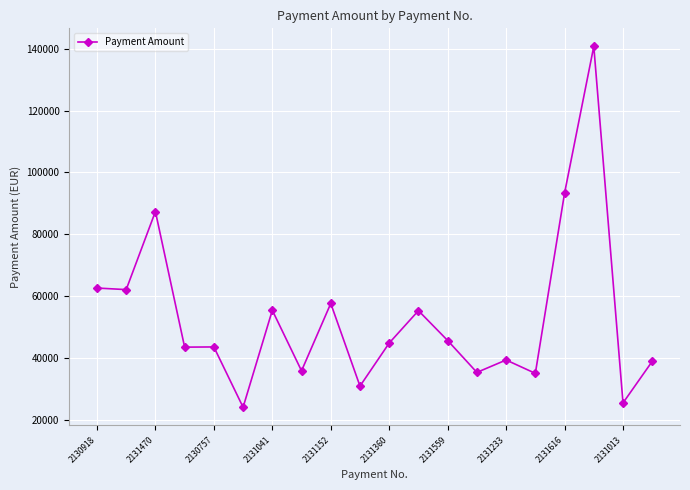

How many data points does each series have?

20